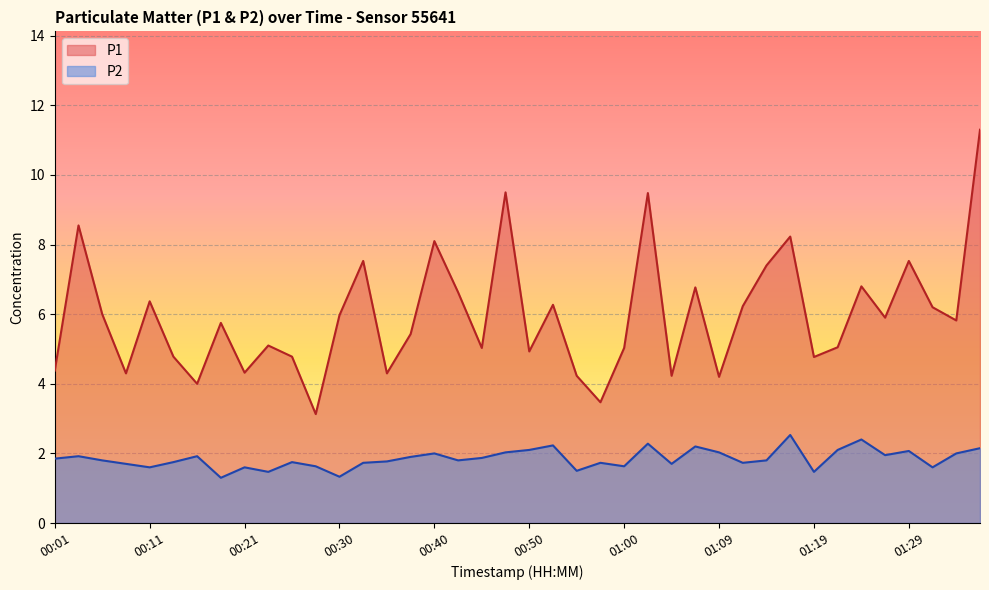

Where is P1 nearest to the value 7?

01:24